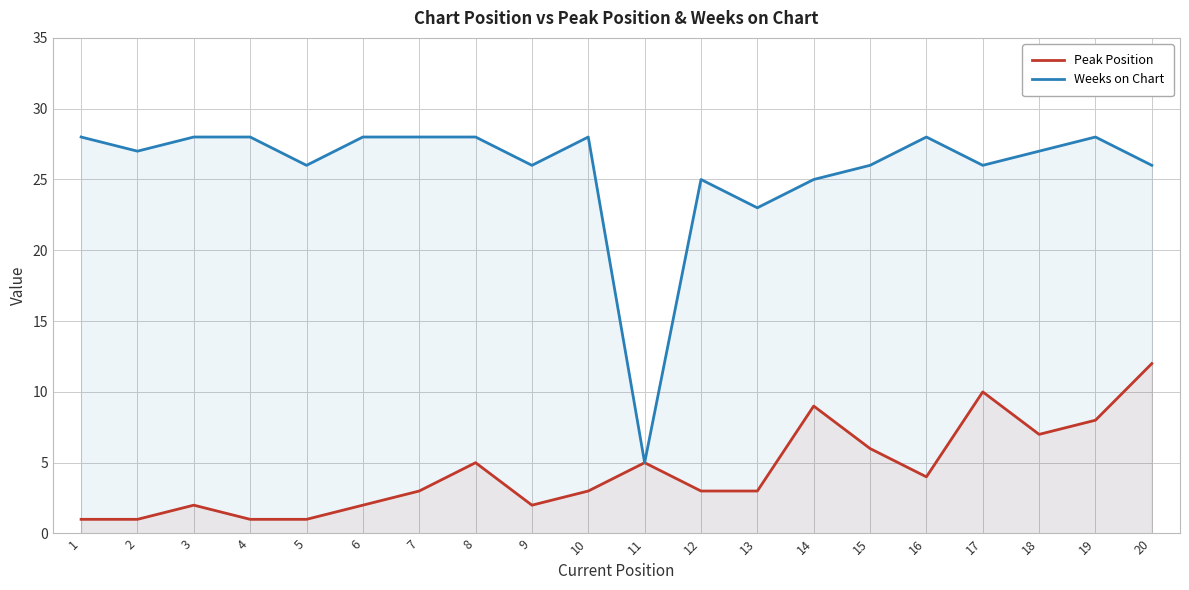

What is the difference between the Weeks on Chart values at 20 and 14?

1